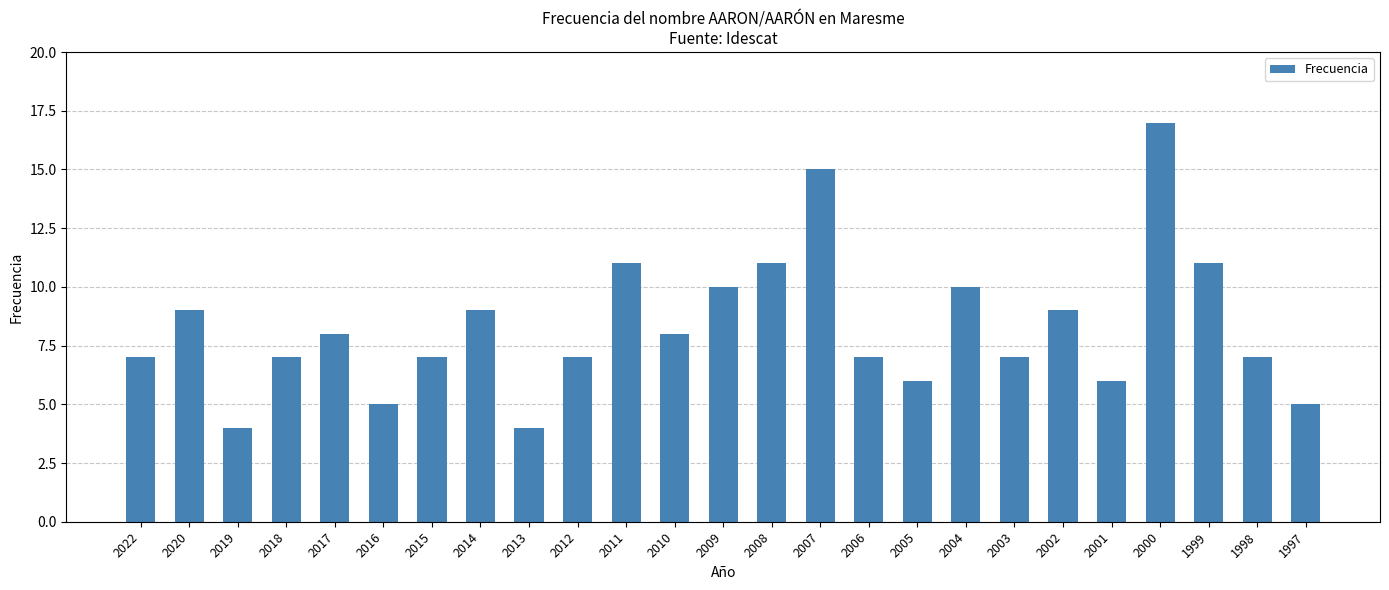

What is the greatest value displayed?

17